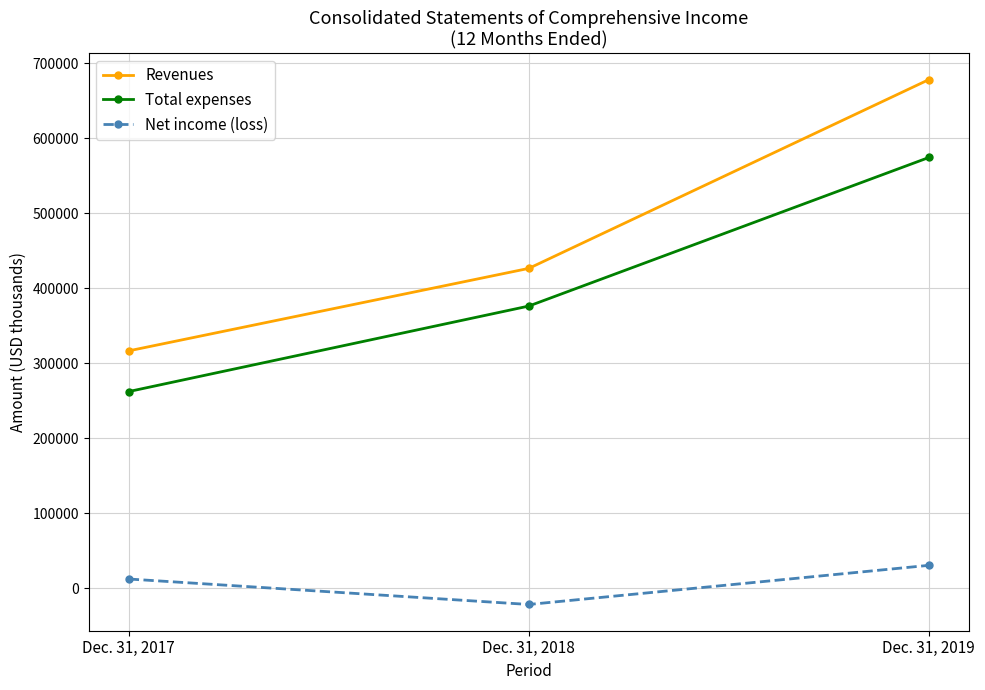

Reading left to right, list all the values displayed in this chart.

Revenues: 316532	426560	678404
Total expenses: 262214	376291	574512
Net income (loss): 12090	-21884	30335